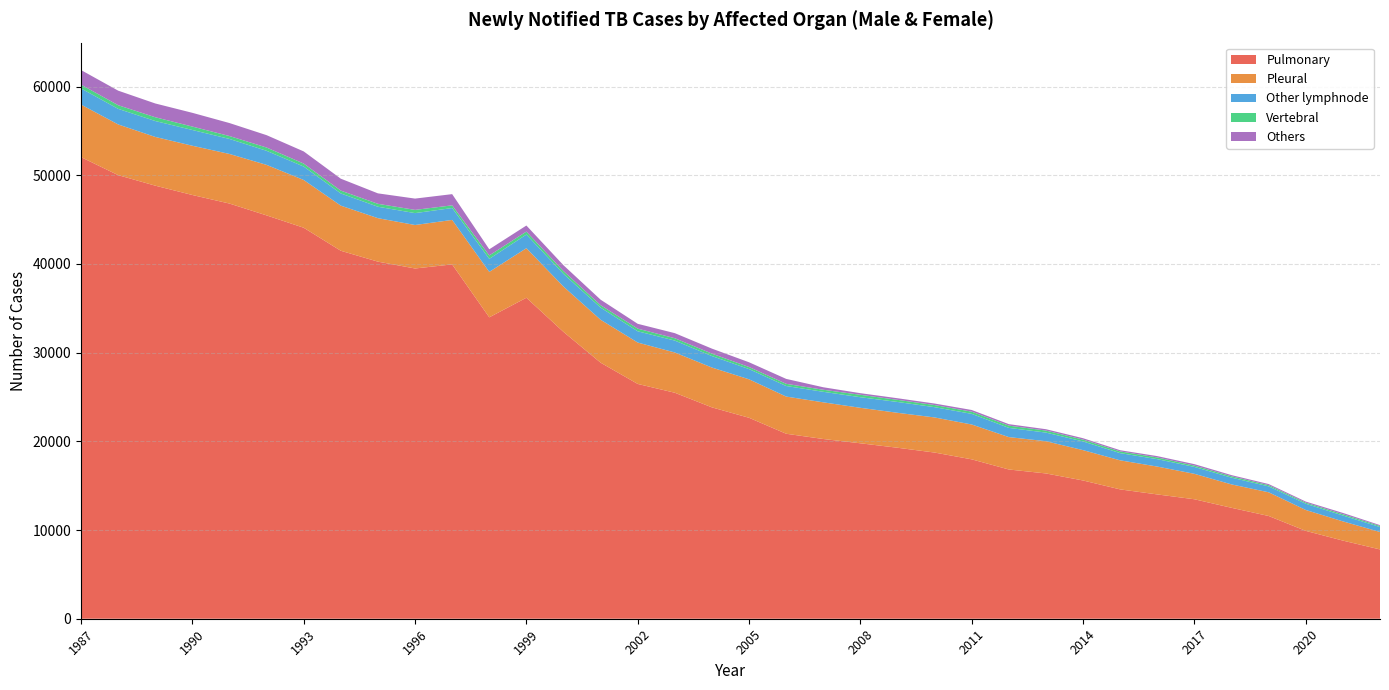

Reading left to right, transcribe all the data shown in this chart.

Pulmonary: 52044	50014	48827	47774	46809	45474	44082	41486	40259	39489	39949	33981	36190	32338	28868	26472	25478	23829	22655	20856	20264	19780	19278	18735	17969	16826	16380	15586	14581	14014	13469	12505	11584	9906	8810	7813
Pleural: 5926	5717	5495	5553	5592	5695	5385	5088	4903	4902	5015	5125	5586	5108	4840	4666	4539	4491	4338	4192	4134	4001	3940	3959	3929	3653	3634	3421	3277	3141	2868	2640	2671	2356	2168	1969
Other lymphnode: 1819	1757	1793	1776	1693	1587	1514	1374	1288	1340	1340	1469	1538	1432	1368	1269	1341	1293	1151	1191	1186	1194	1221	1158	1199	1038	972	978	813	835	779	761	669	704	659	560
Vertebral: 429	412	426	386	328	370	337	320	330	365	304	385	334	319	276	299	268	275	233	248	232	273	241	239	250	255	228	212	192	194	150	155	135	122	145	118
Others: 1643	1640	1553	1550	1464	1394	1370	1344	1178	1273	1263	692	684	656	619	544	570	564	536	554	281	181	179	171	187	166	153	153	134	149	161	129	125	120	146	94